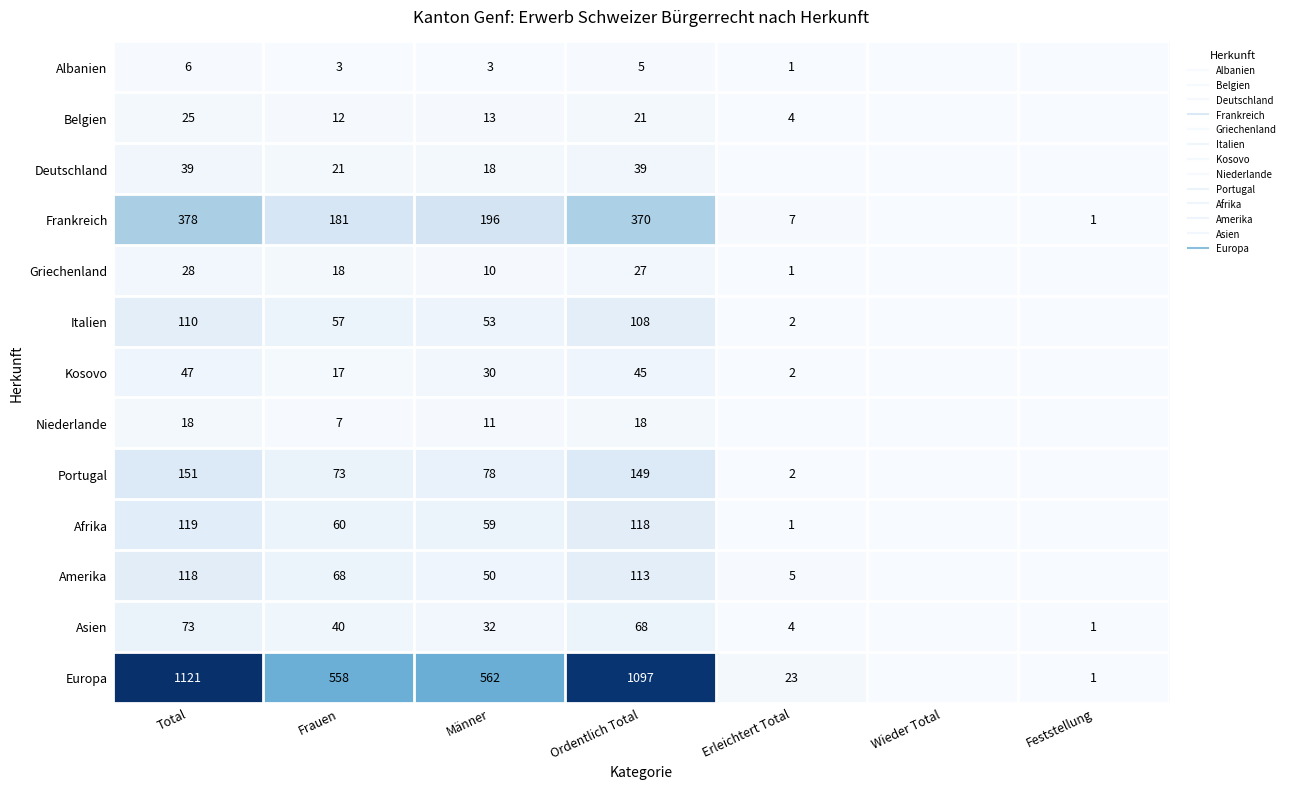

At how many categories does at least one series exceed 590?

2